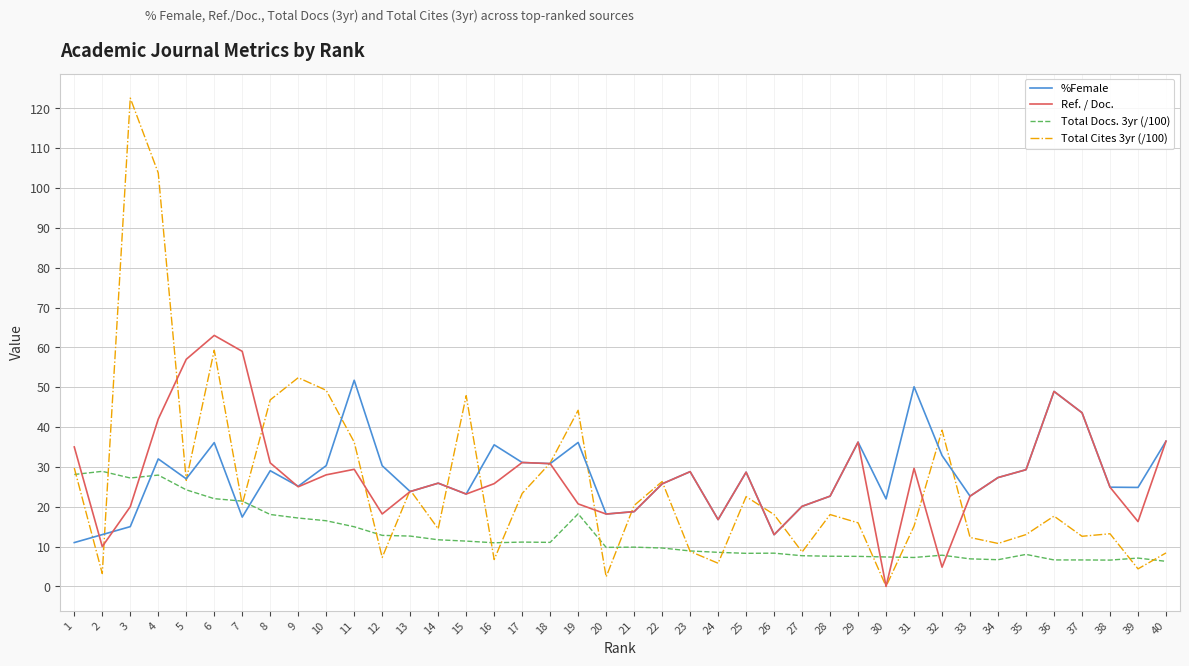

How many categories are shown in the chart?

40